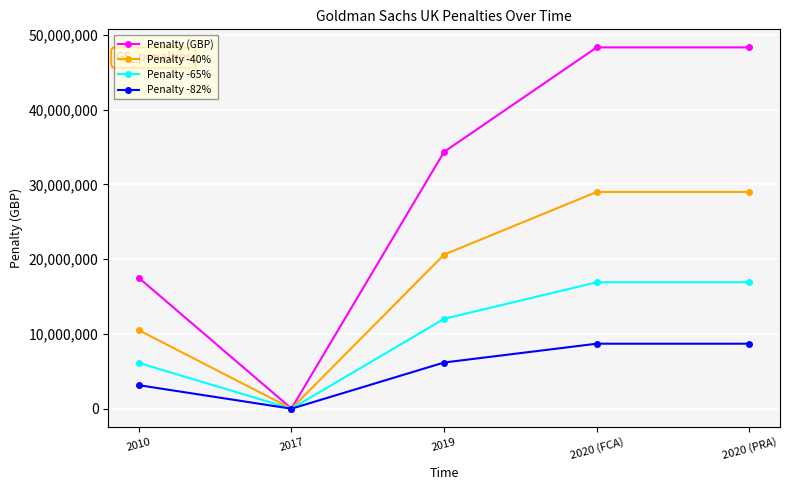

What is the label of the 4th point from the left?

2020 (FCA)